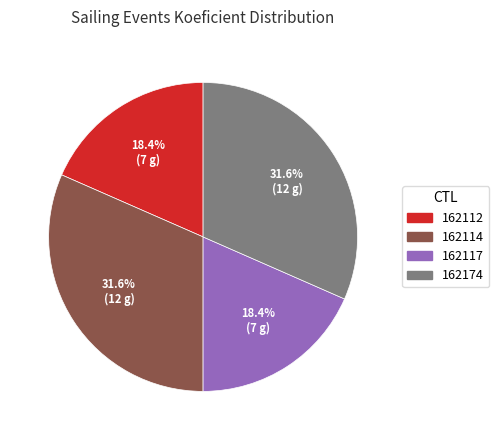

How many slices are in this pie chart?

4